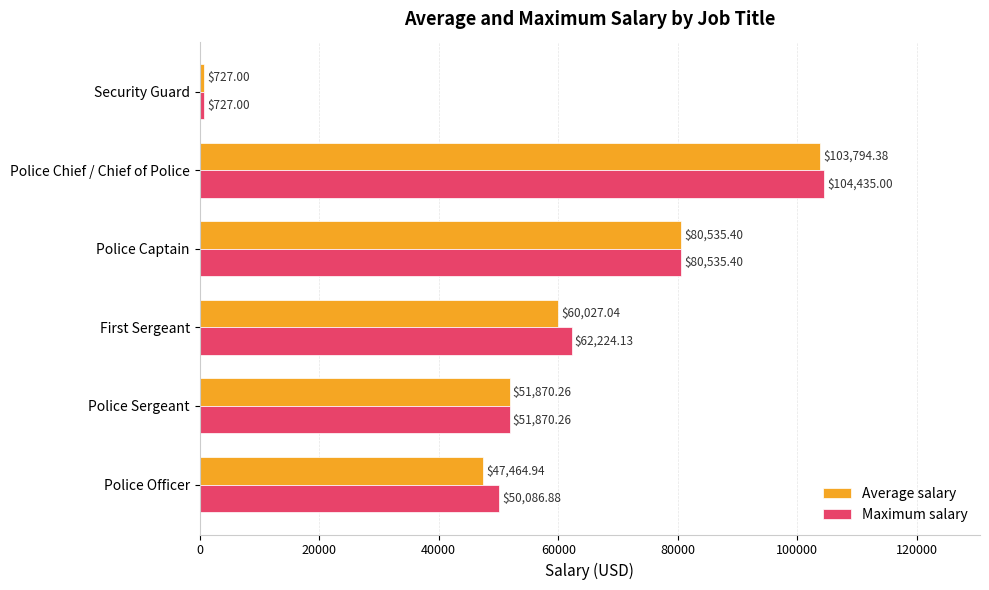

How many categories are shown in the chart?

6